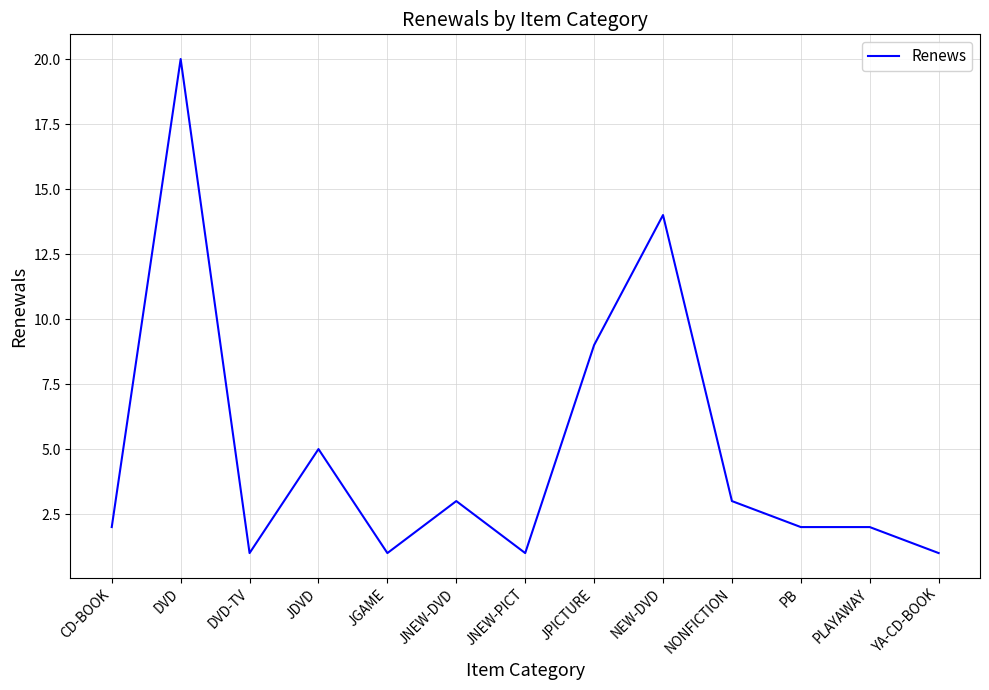

Which has a higher value, PLAYAWAY or JDVD?

JDVD